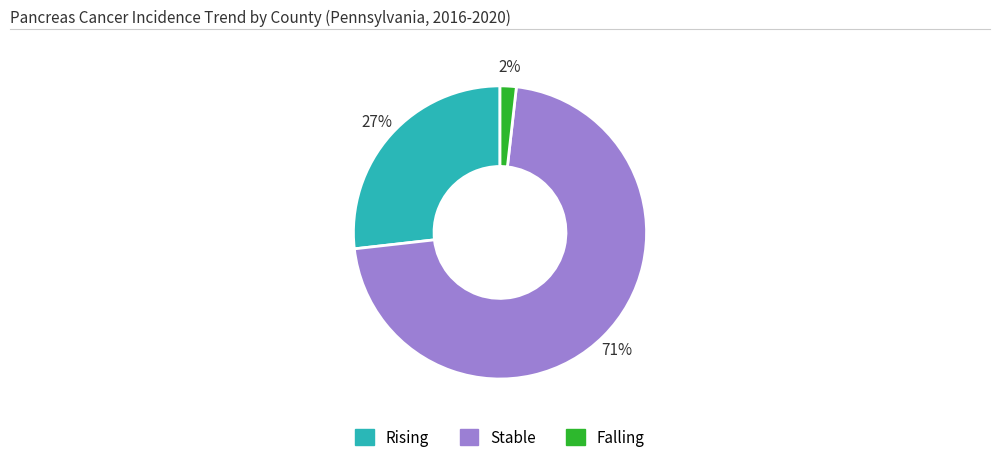

To the nearest percent, what is the average slice percentage?

33%